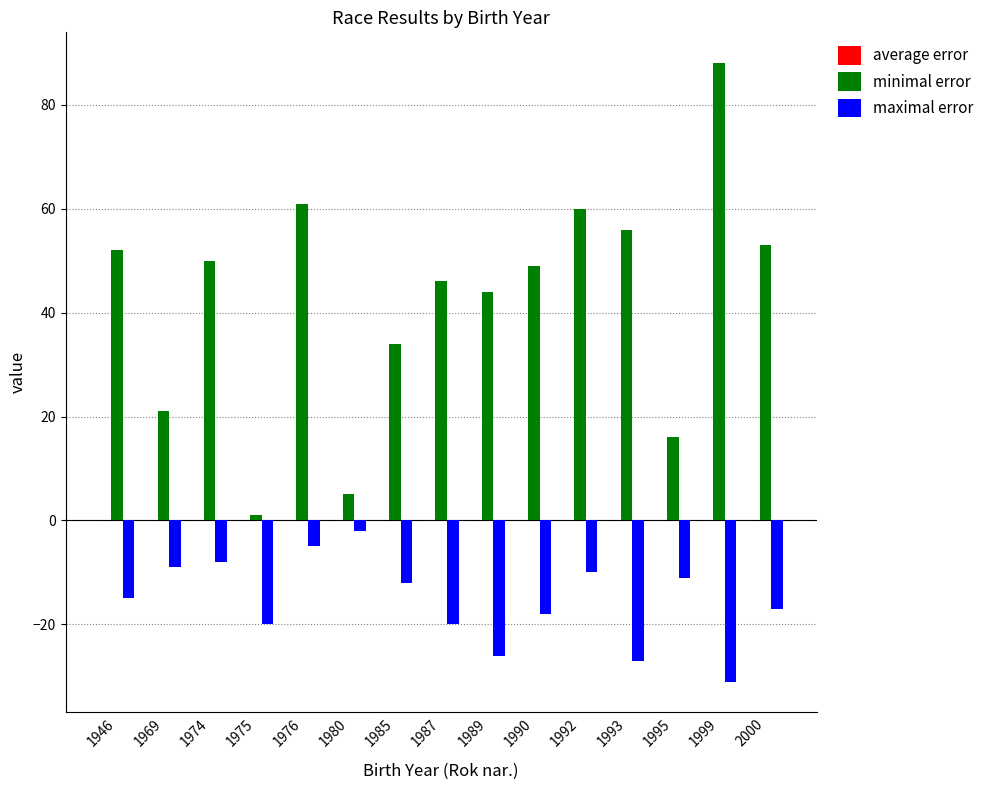

Rank the series by their maximum value, from lowest to highest.

maximal error, minimal error